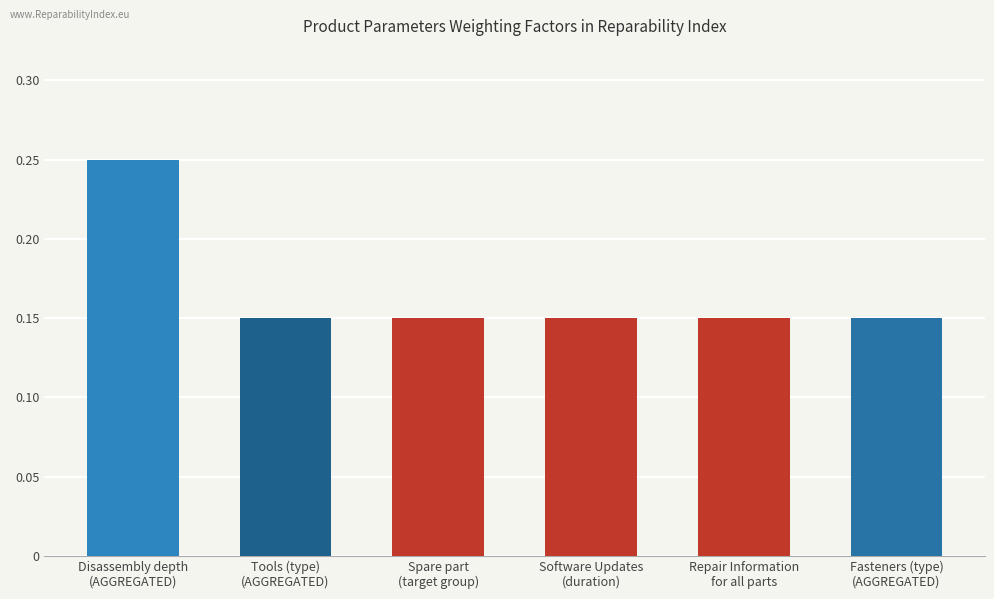

How many values are between 0 and 1?

6